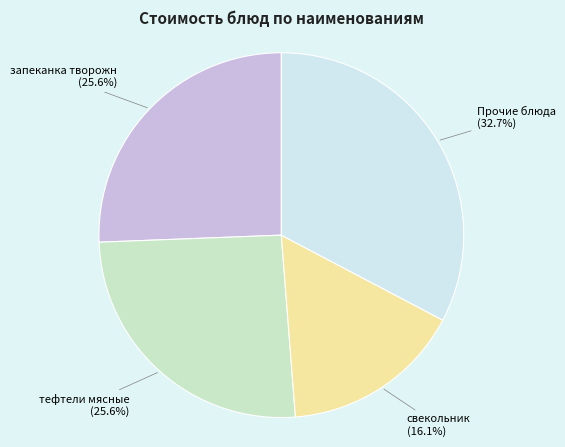

What percentage is the тефтели мясные slice, to the nearest percent?

26%